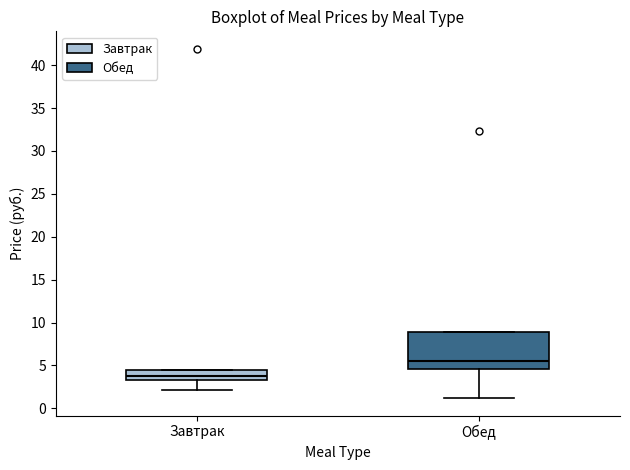

Which box's median line is the lowest?

Завтрак